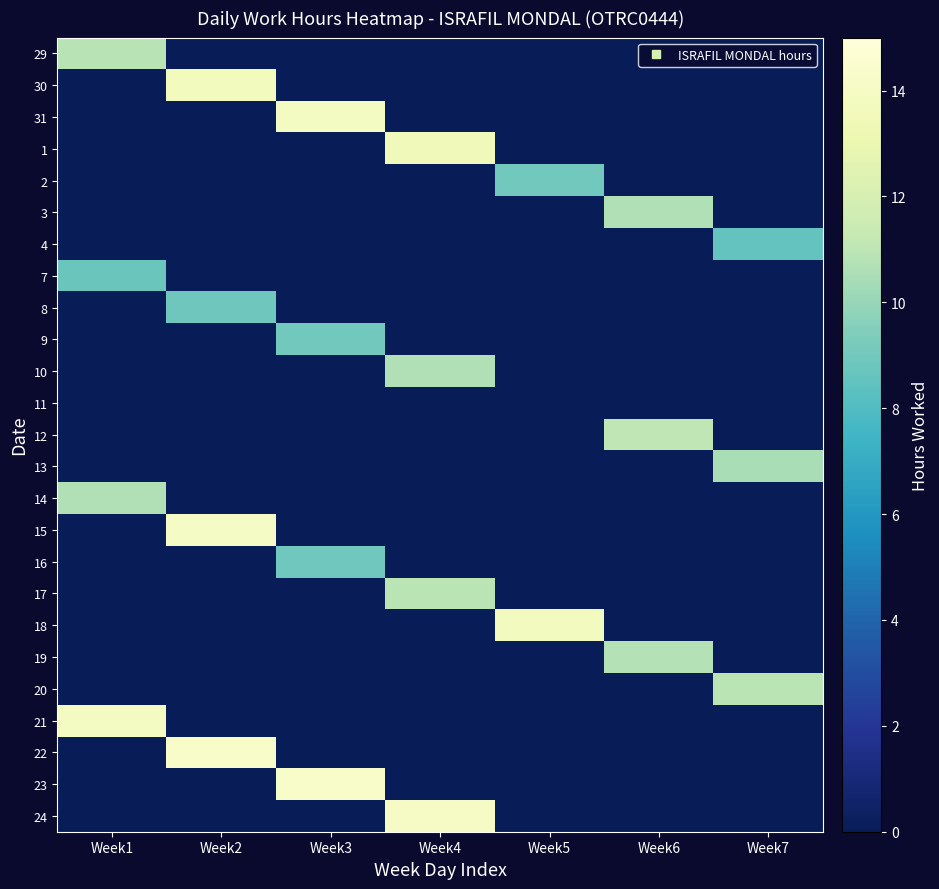

What is the total value across all series at Week7?

29.9